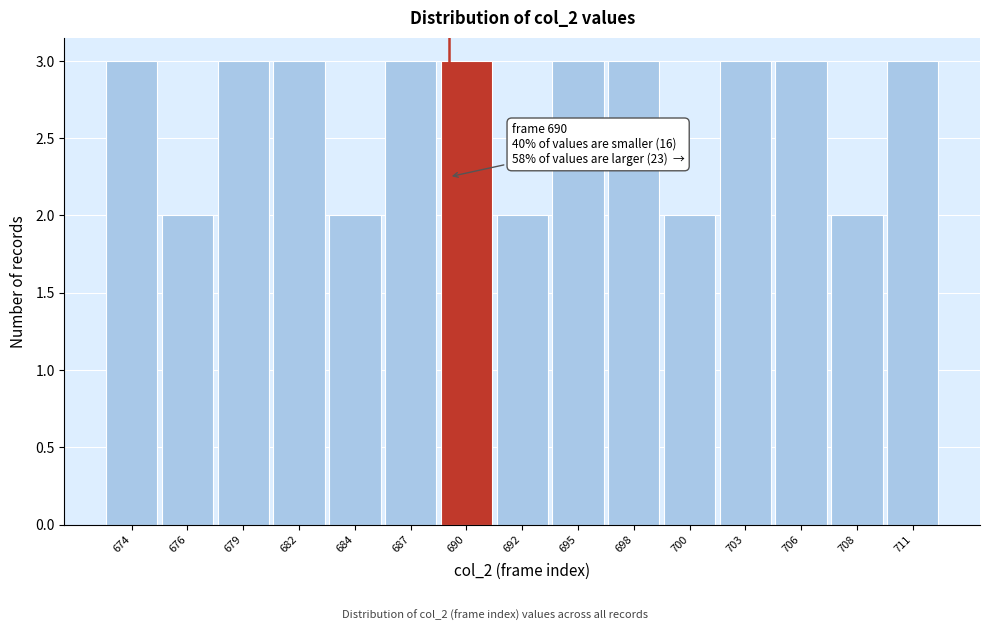

Reading left to right, list all the values displayed in this chart.

674=3	676=2	679=3	682=3	684=2	687=3	690=3	692=2	695=3	698=3	700=2	703=3	706=3	708=2	711=3